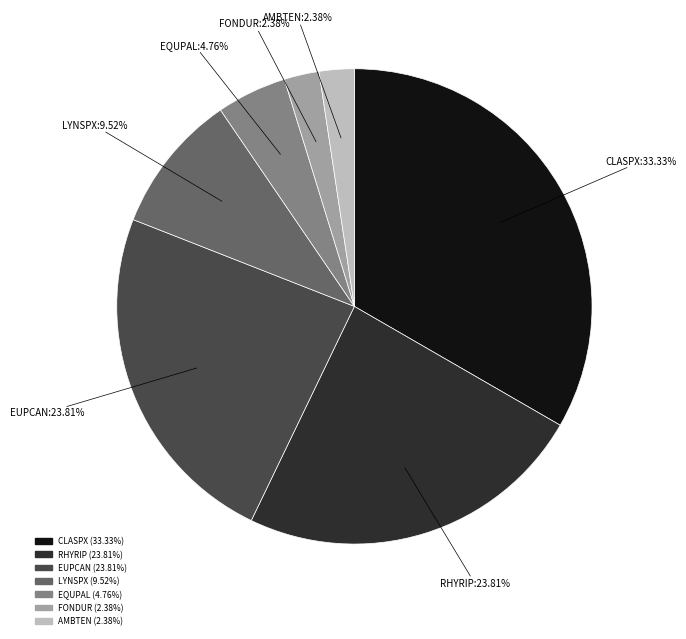

Is there a majority slice in this chart?

No